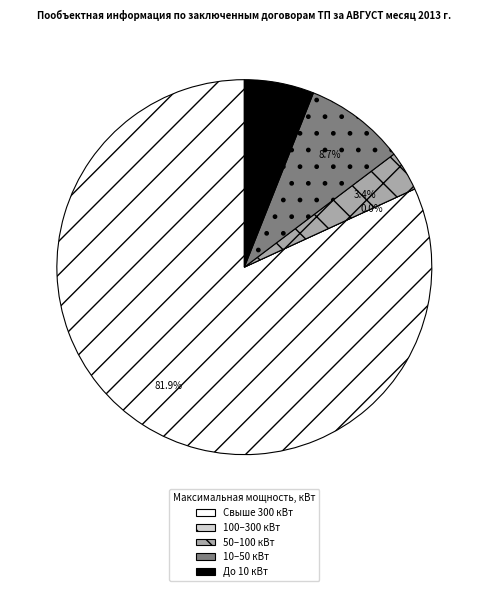

True or false: 40756329 accounts for 11% of the total.

False